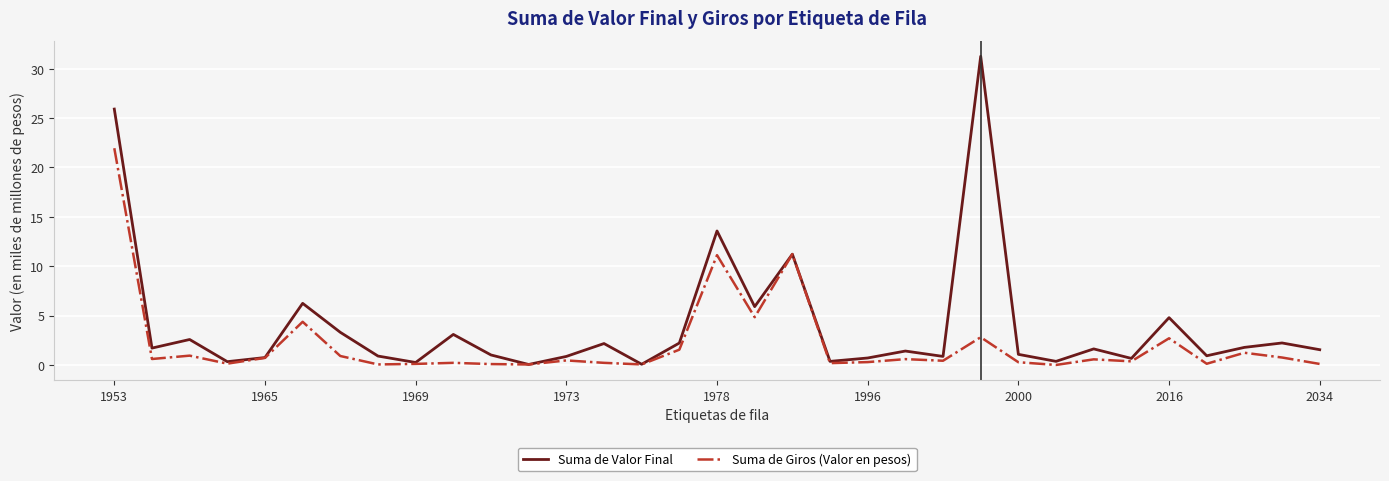

Rank the series by their average value, from highest to lowest.

Suma de Valor Final, Suma de Giros (Valor en pesos)